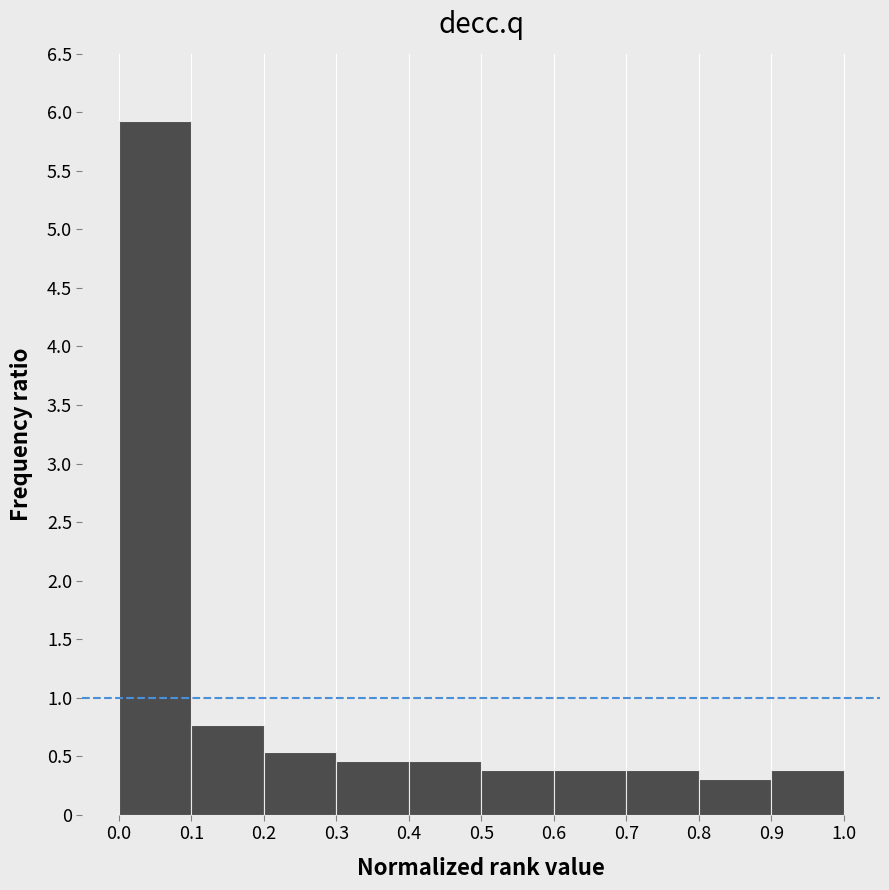

Which range on the x-axis has the tallest bar?

0.0 to 0.1